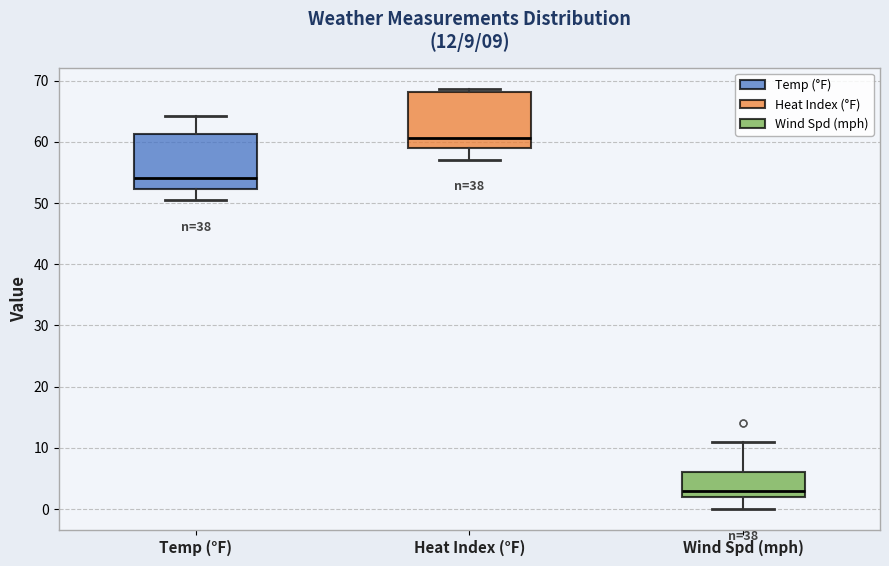

Which box has the lowest median line?

Wind Spd (mph)